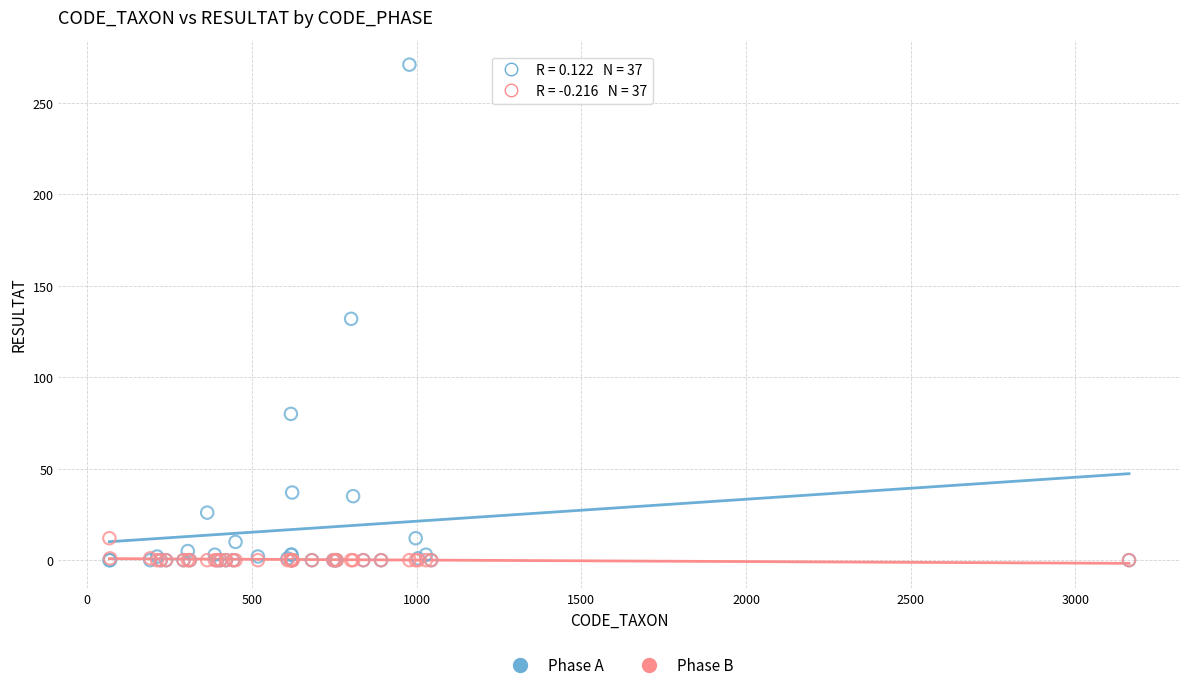

Which series contains the highest Y value?

Phase A